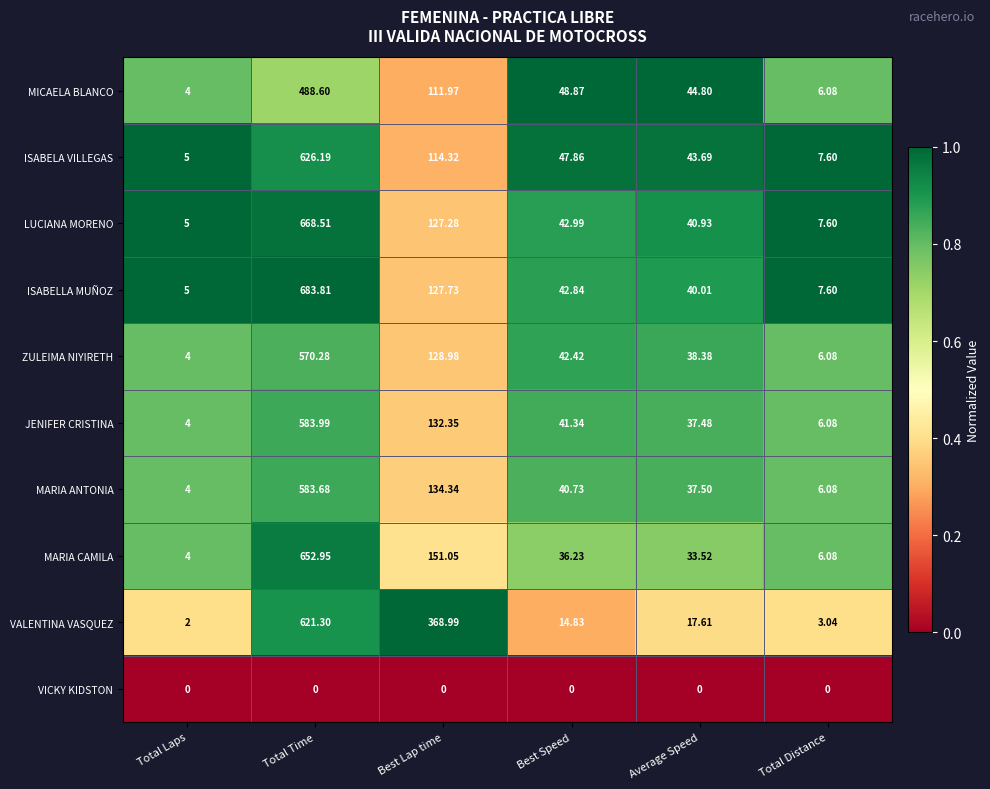

Rank the categories by MICAELA BLANCO value from highest to lowest.

Total Time, Best Lap time, Best Speed, Average Speed, Total Distance, Total Laps